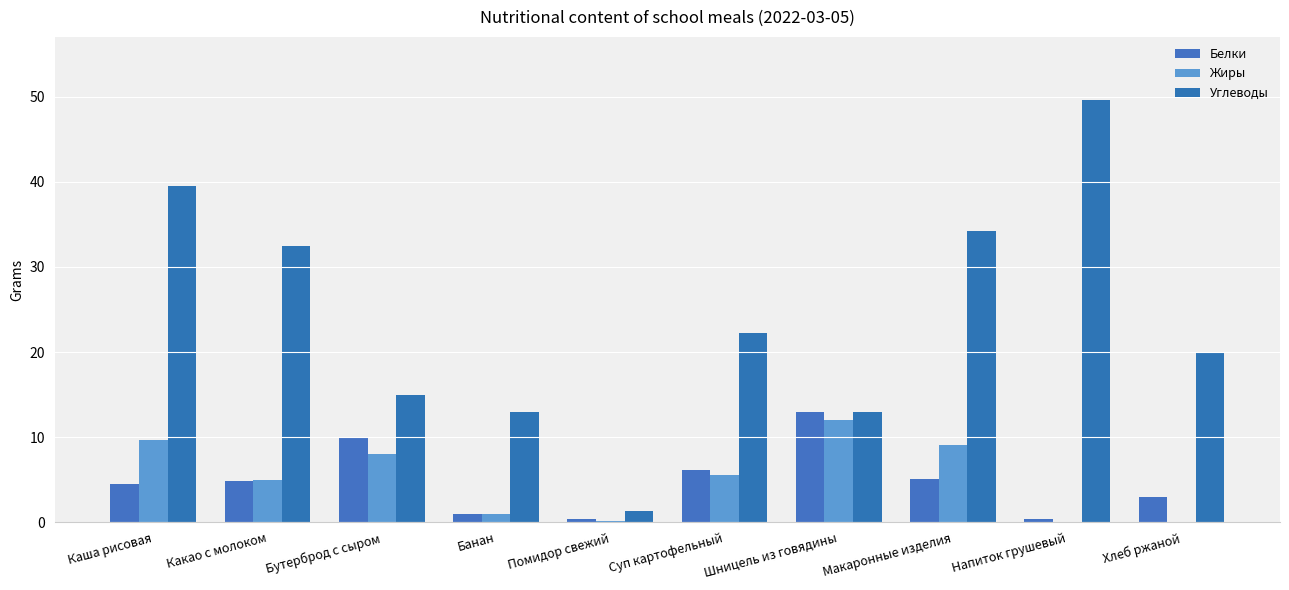

How many data points does each series have?

10